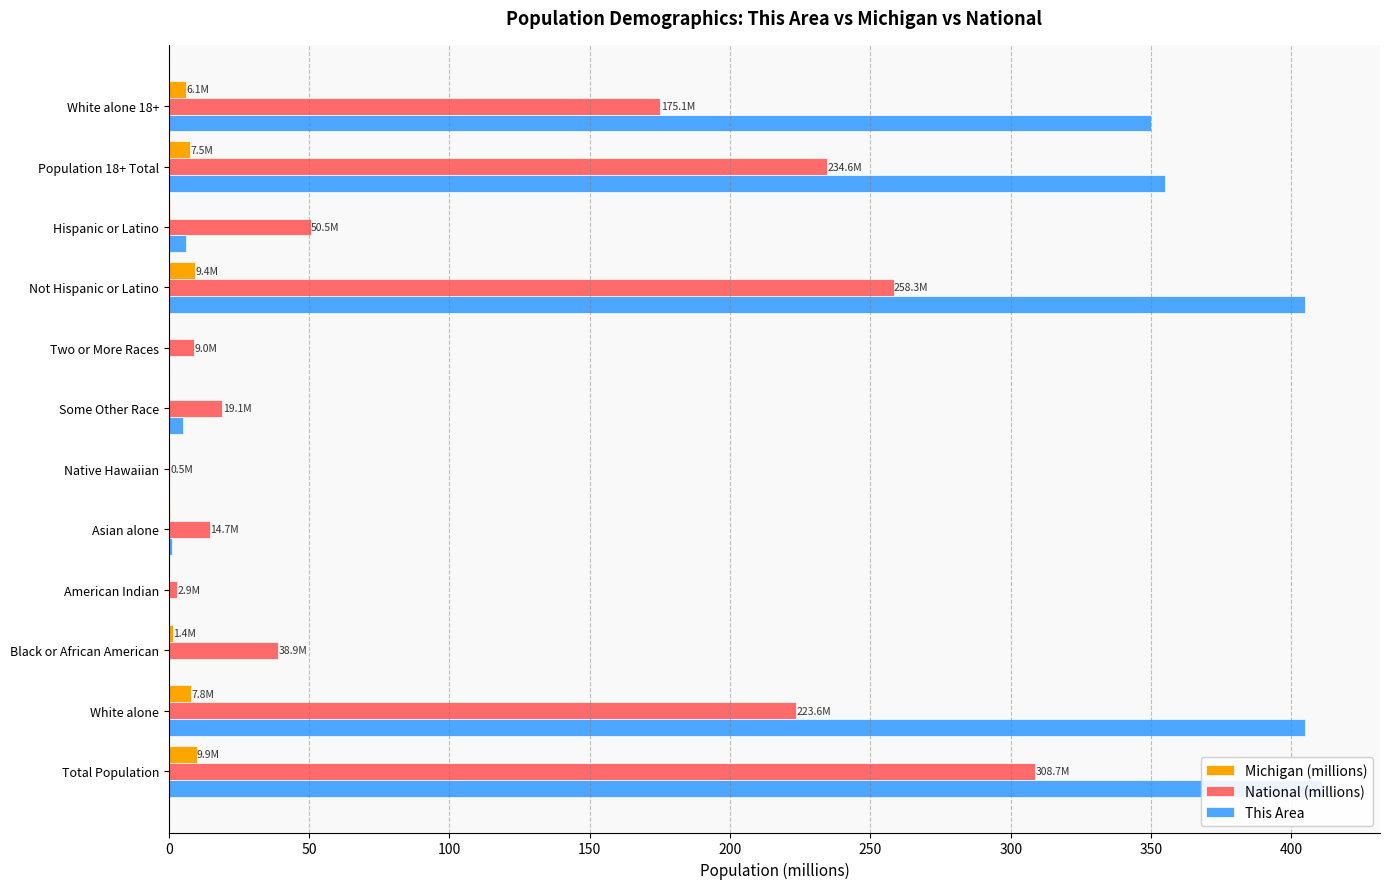

What is the greatest value displayed?

411.0